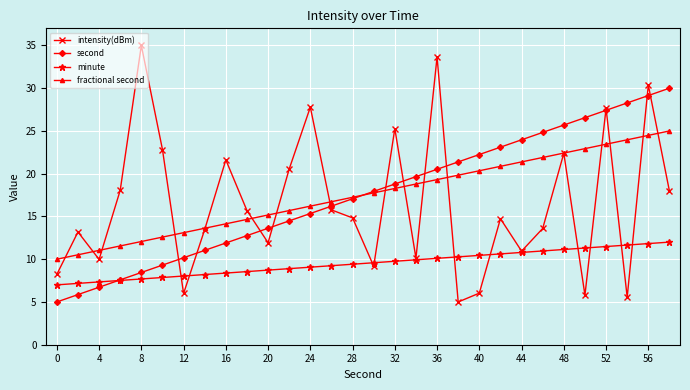

How many interior local valleys does the intensity(dBm) series have?

9